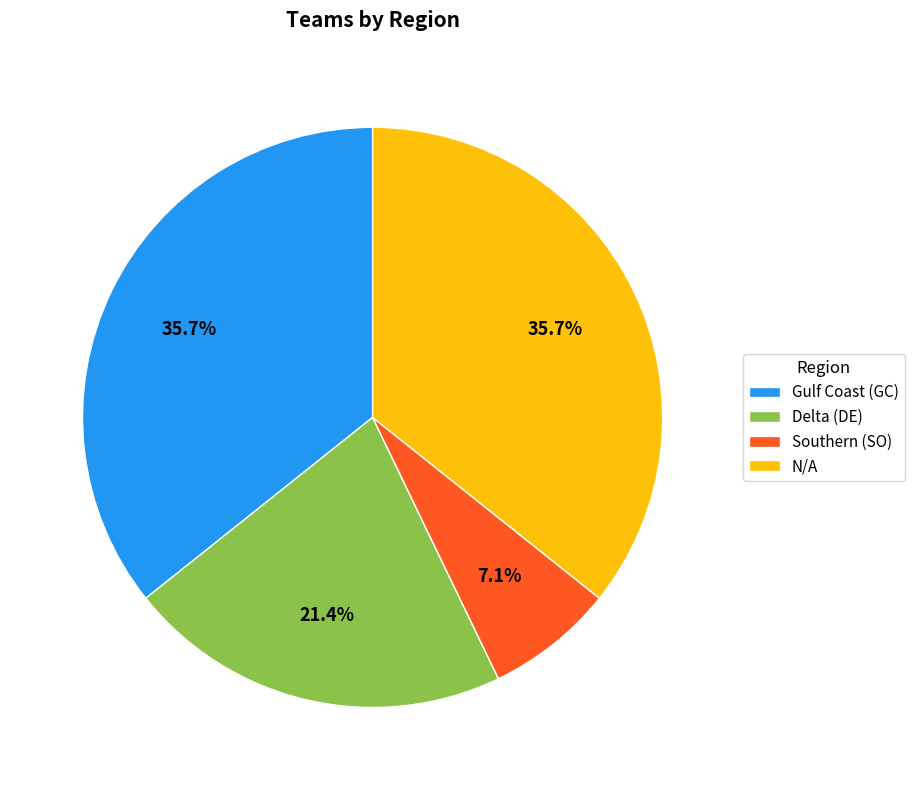

Is Southern (SO) the majority of the pie?

No